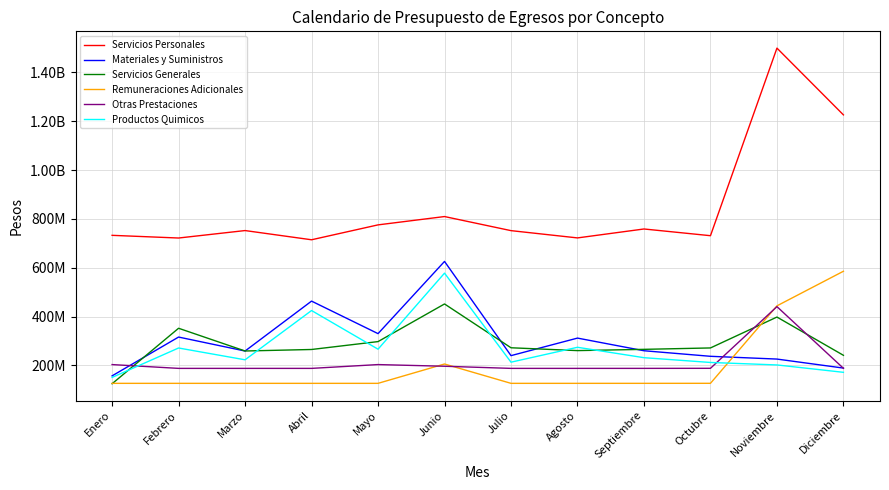

What is the difference between the maximum and minimum values in the Remuneraciones Adicionales series?

458977245.2